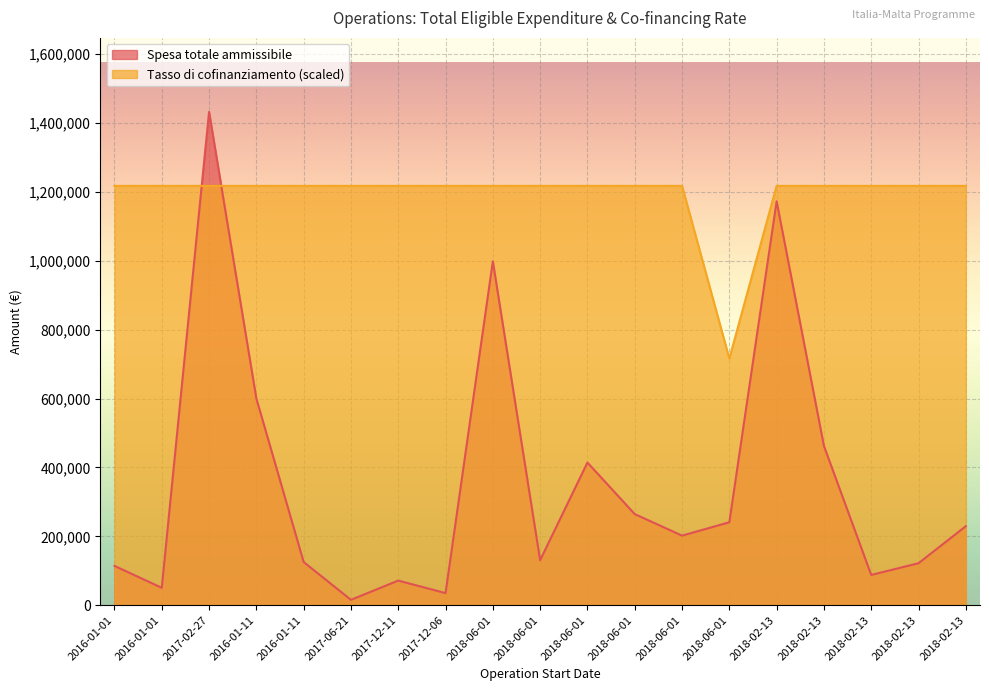

How many interior local valleys does the Spesa totale ammissibile series have?

6